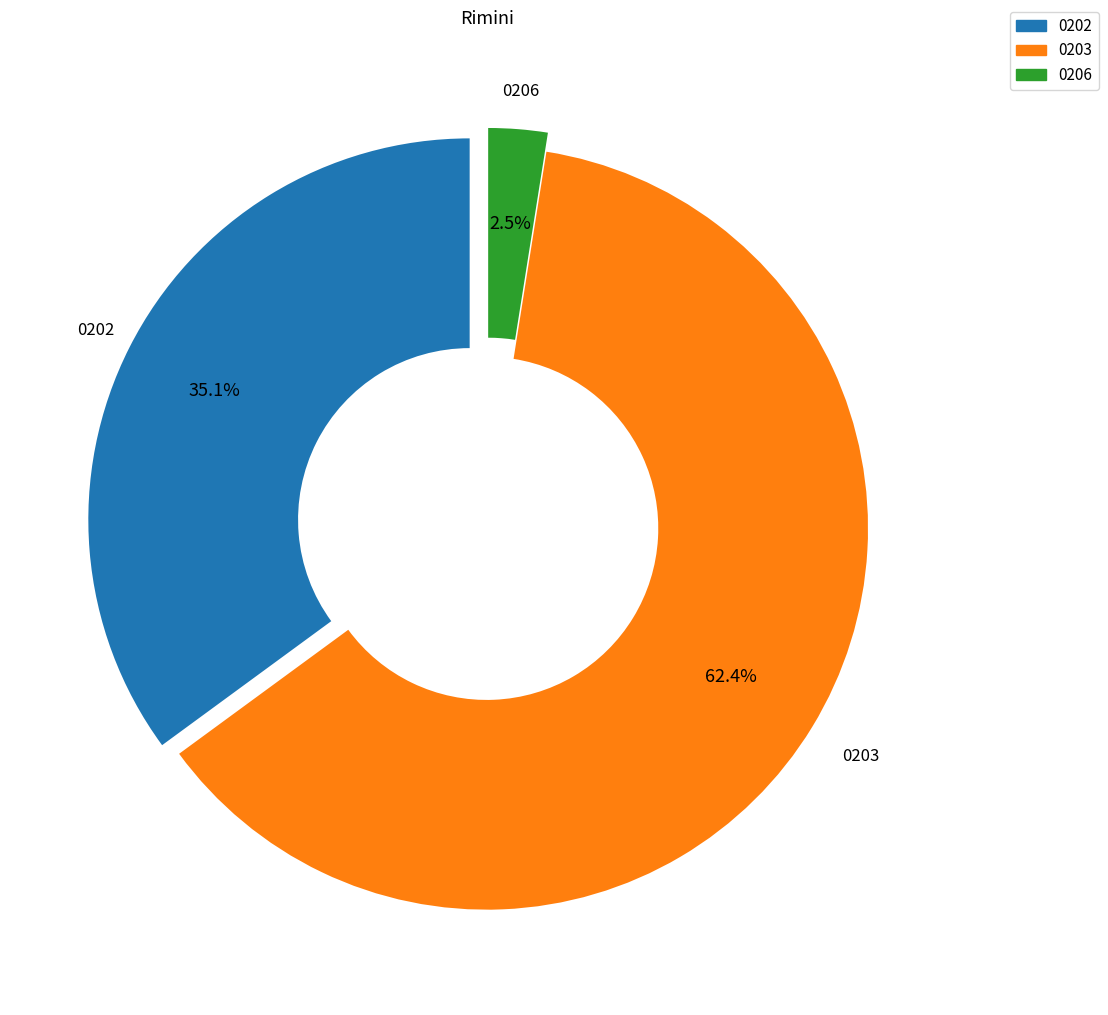

Is there any slice that represents more than half of the pie?

Yes